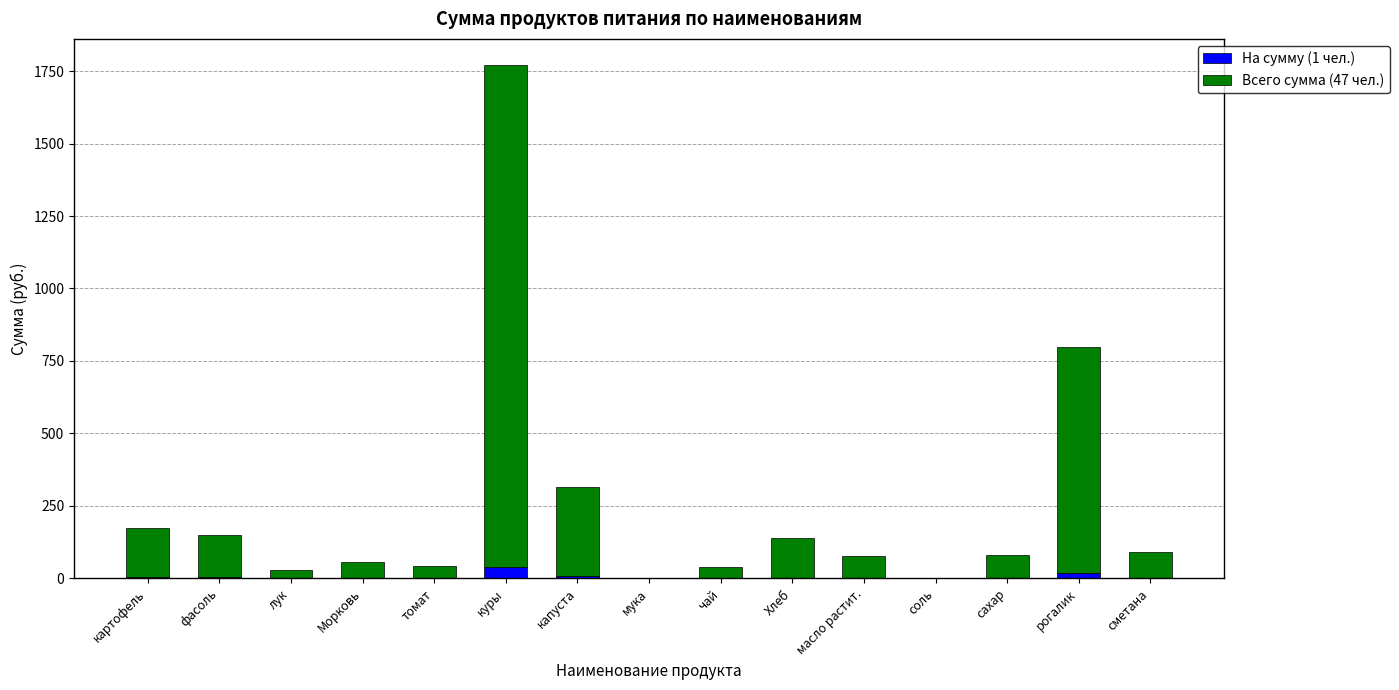

What is the highest value of the На сумму (1 чел.) series?

37.7